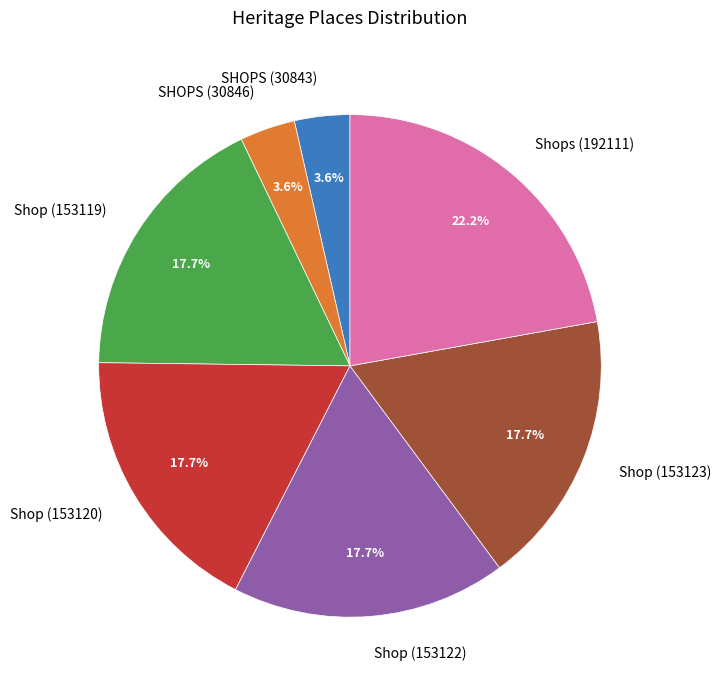

Between Shop (153119) and SHOPS (30843), which is larger?

Shop (153119)